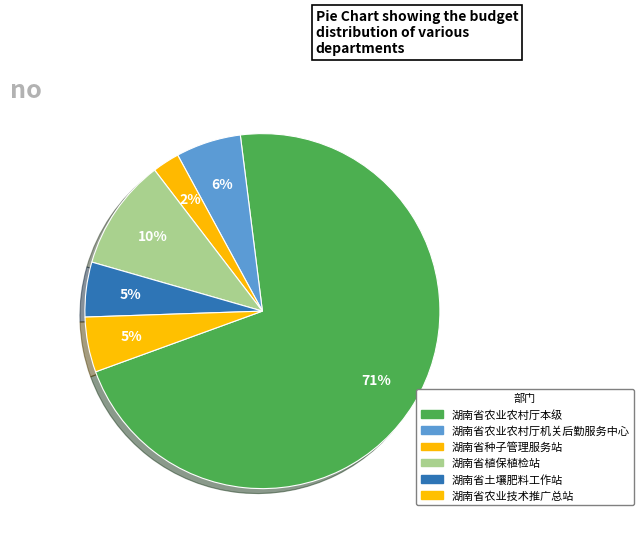

Does any single category account for the majority?

Yes